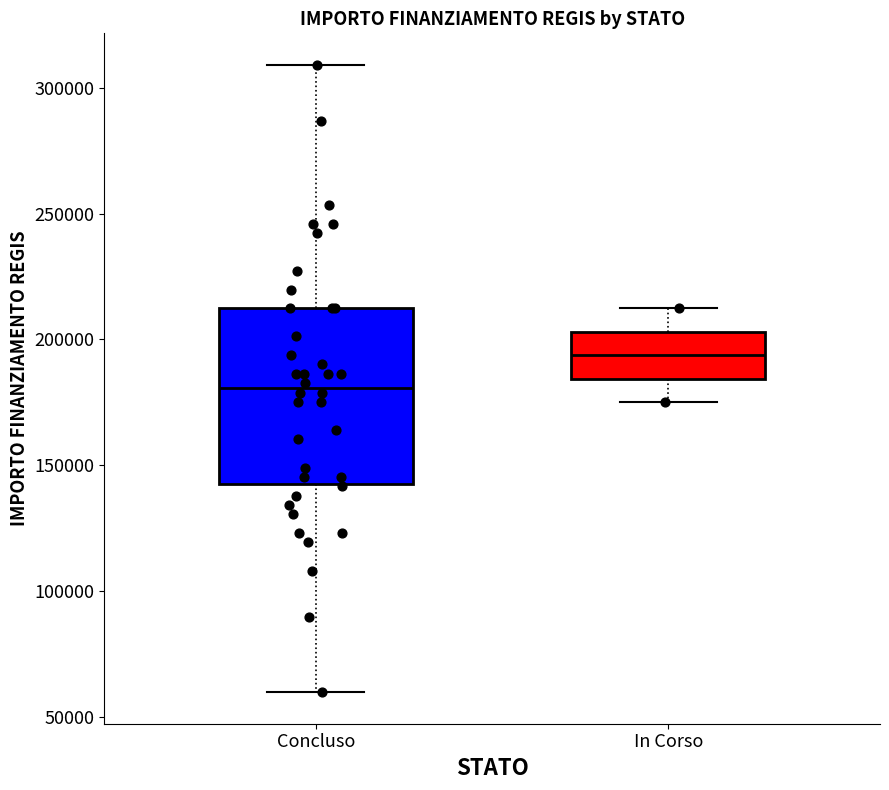

Which box's median line is the highest?

In Corso